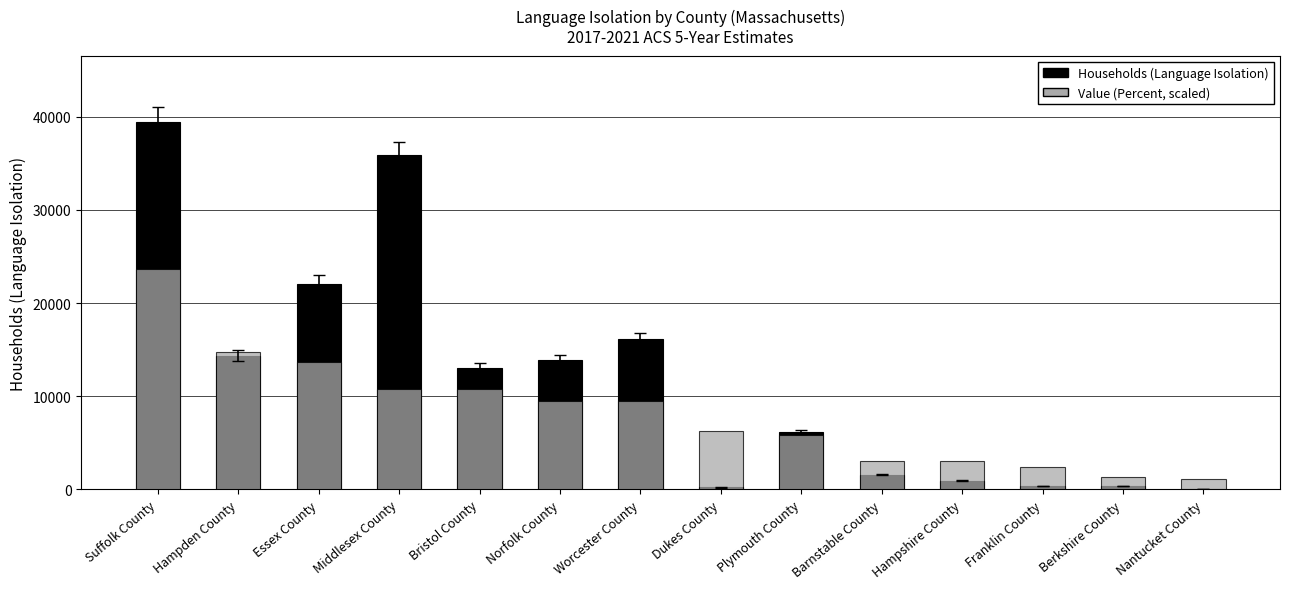

What is the label of the 12th bar from the left?

Franklin County